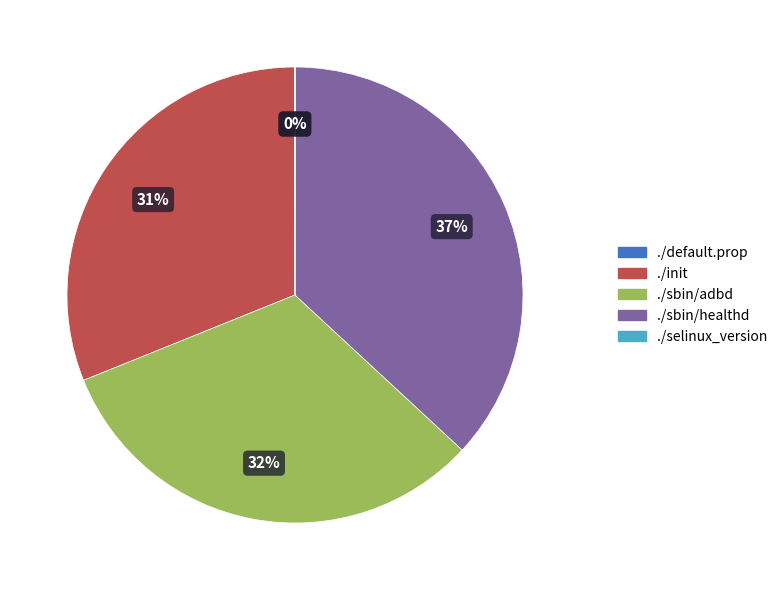

Is there a majority slice in this chart?

No